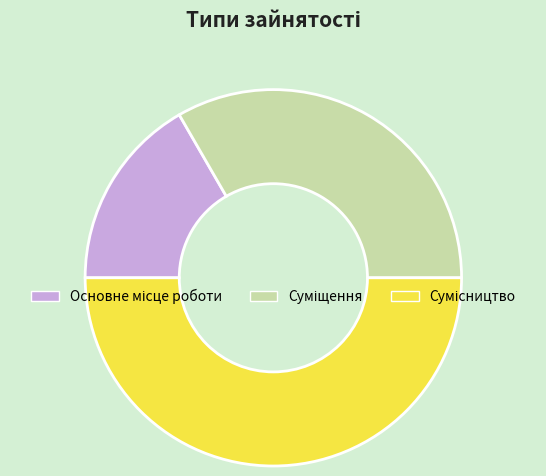

True or false: Сумісництво accounts for 50% of the total.

True